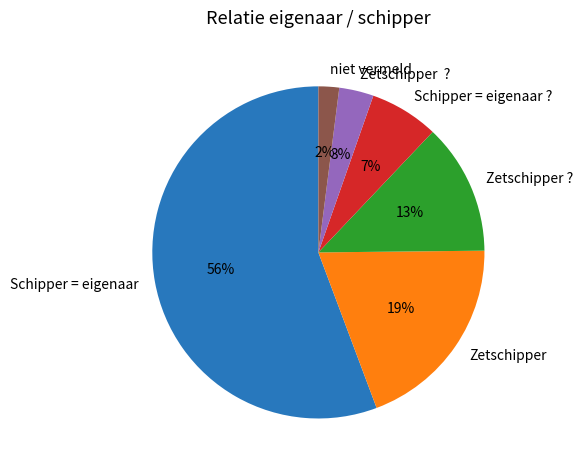

Is there any slice that represents more than half of the pie?

Yes